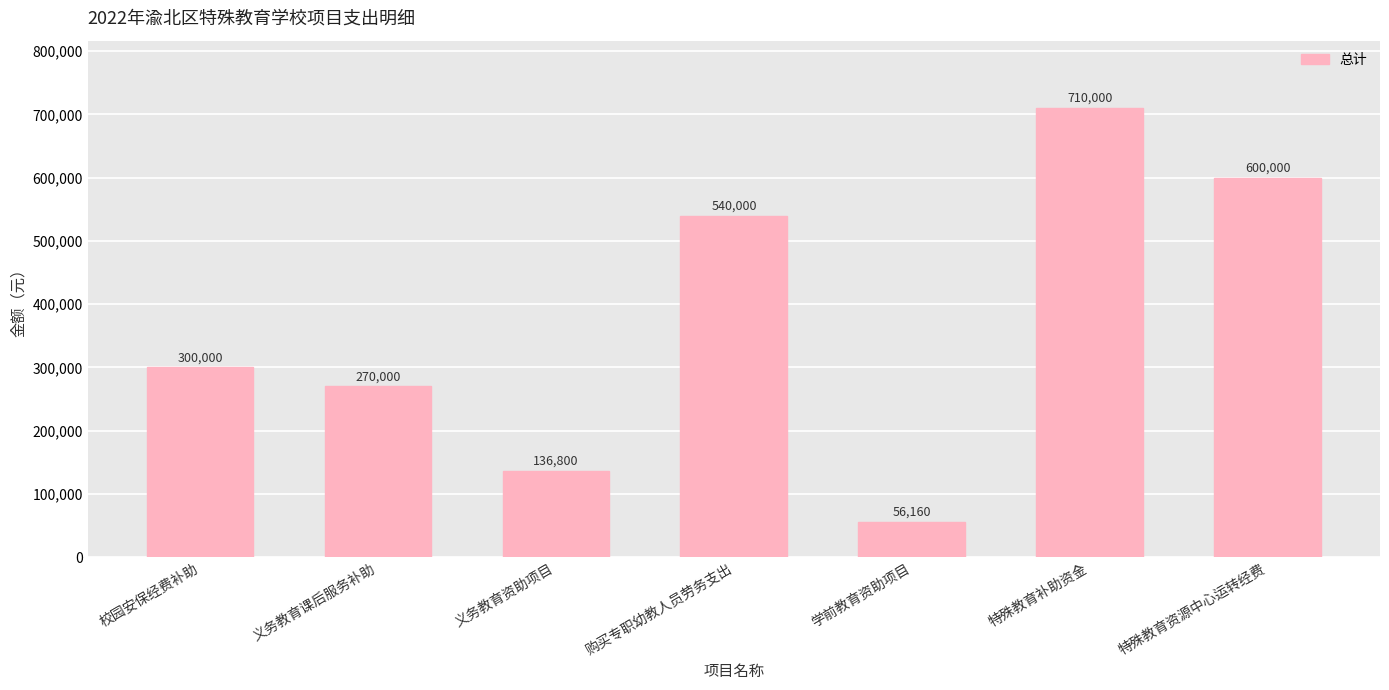

The chart shows a value of 270000 at 义务教育课后服务补助. True or false?

True